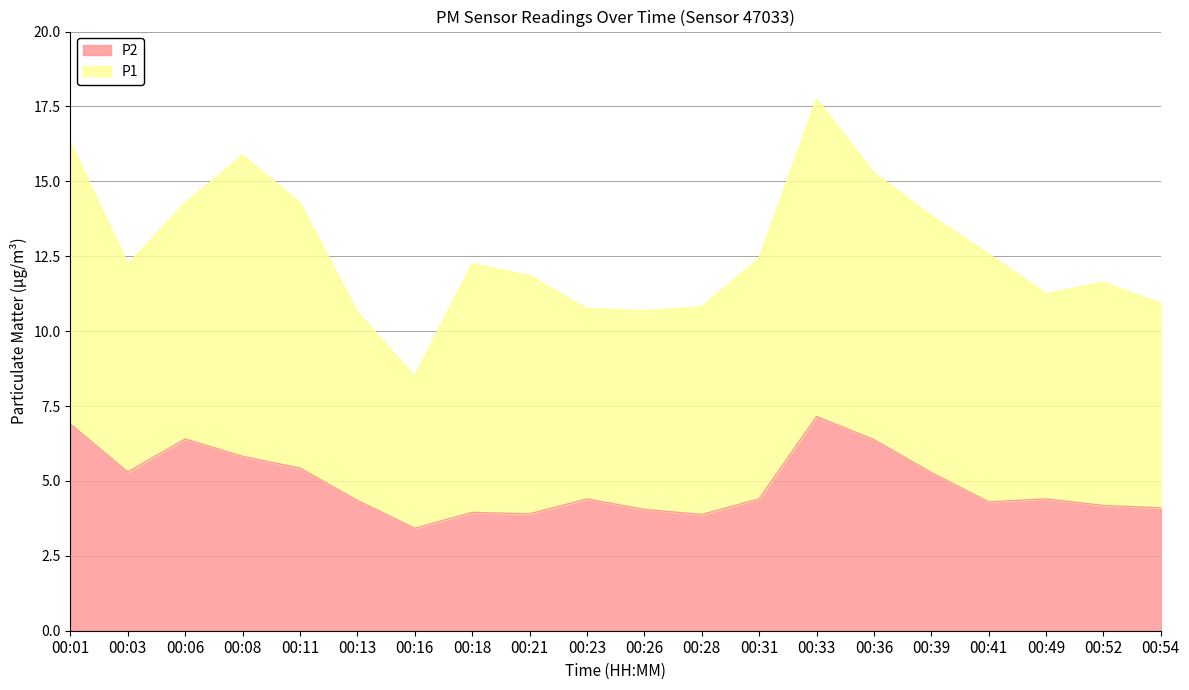

What is the change in value from 00:03 to 00:54?

-1.2